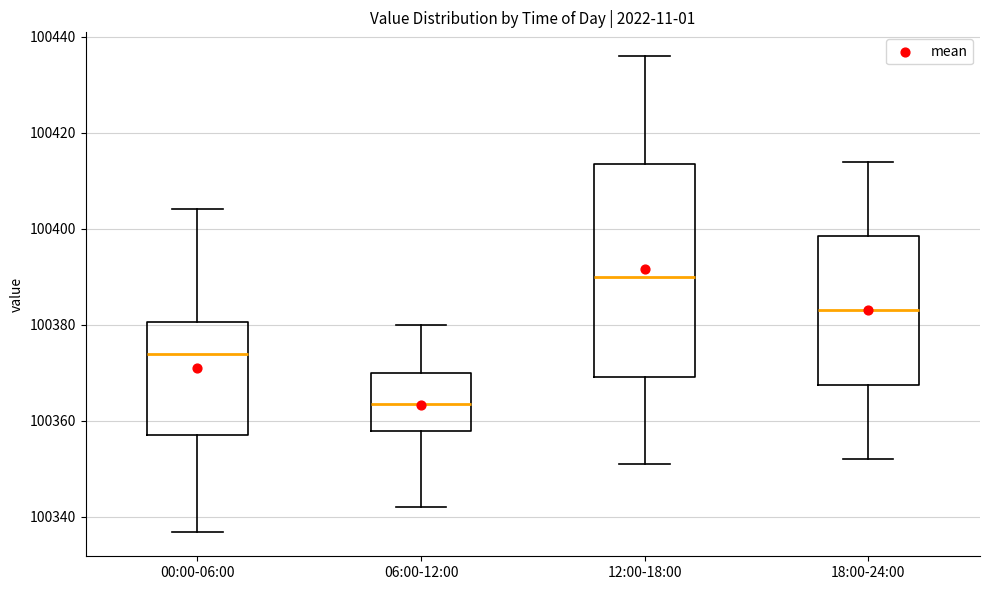

Where does the upper whisker of the box for 12:00-18:00 end on the y-axis? The values are not printed on the chart, so give them approximately, as read against the axis.

100436